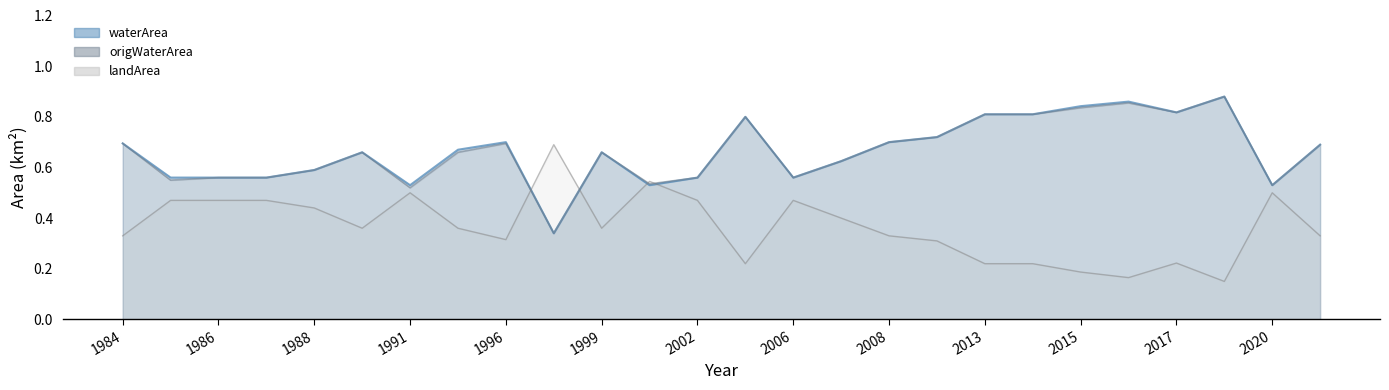

Which series has the largest range (max minus min)?

waterArea